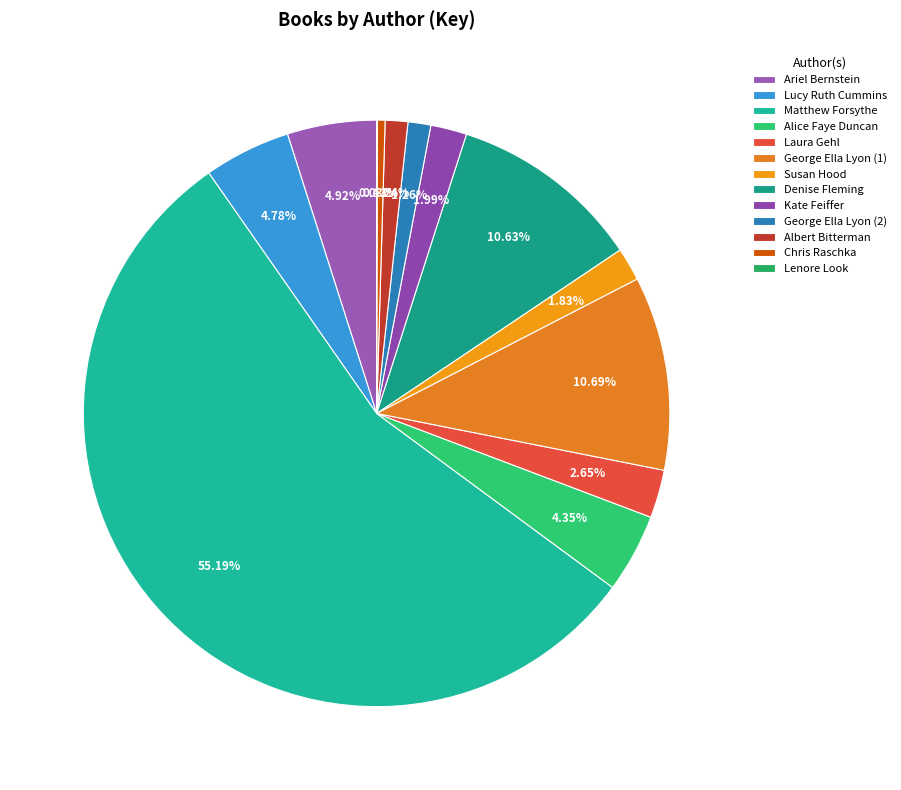

How many slices are in this pie chart?

13